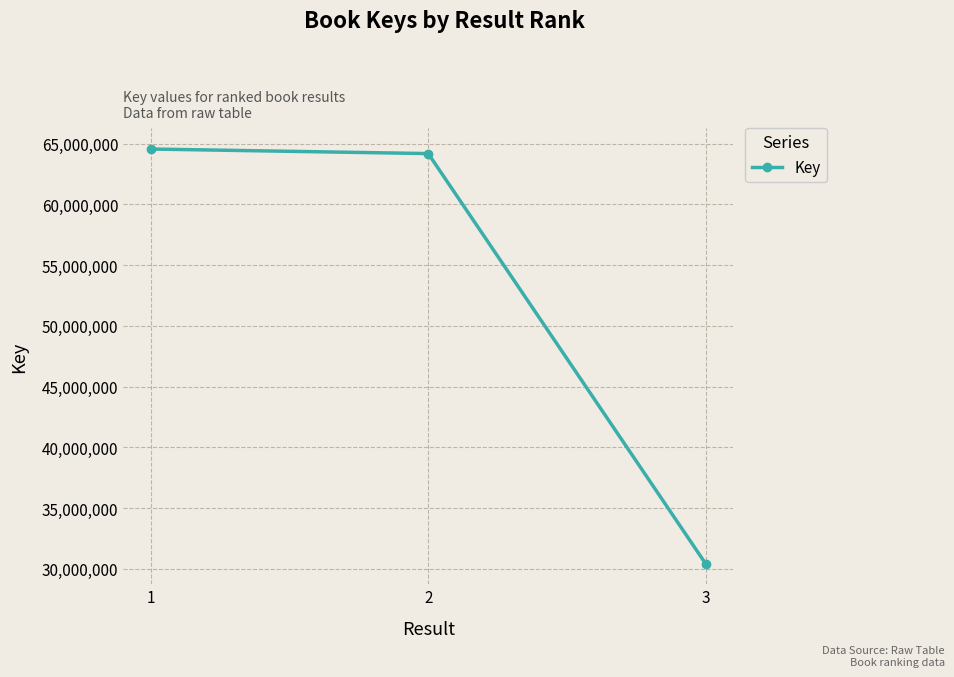

How many values are below 64188090?

1